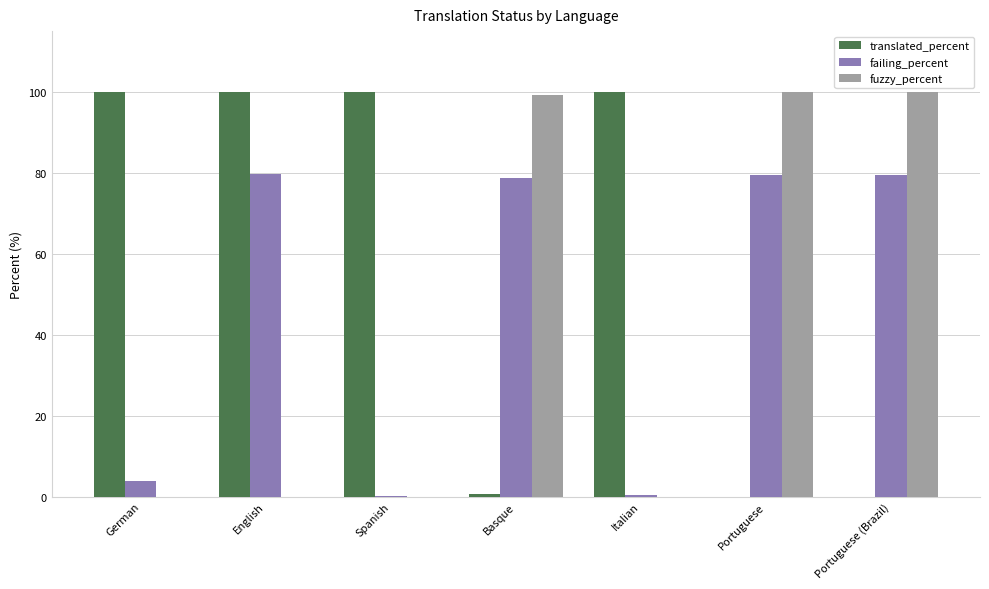

What is the maximum value for translated_percent?

100.0